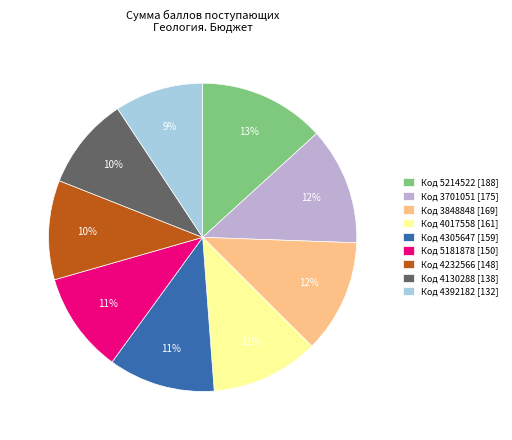

To the nearest percent, what is the difference between the largest and smallest slice percentages?

4%